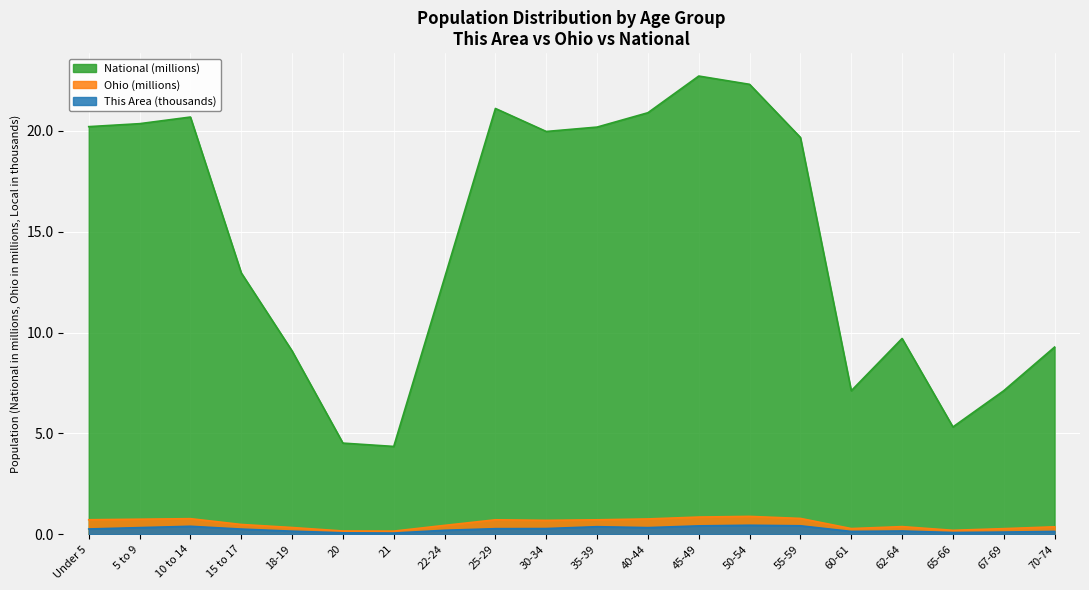

What is the value of the National point at the 17th from the left?

9.7